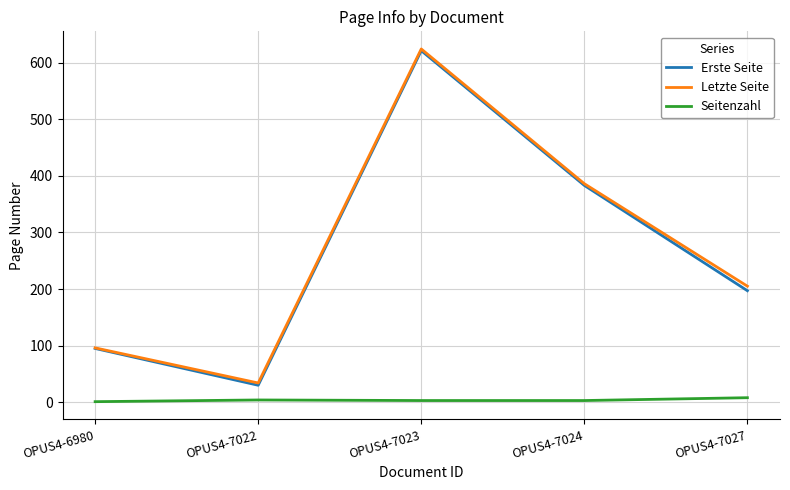

At which category is the sum across all series the highest?

OPUS4-7023